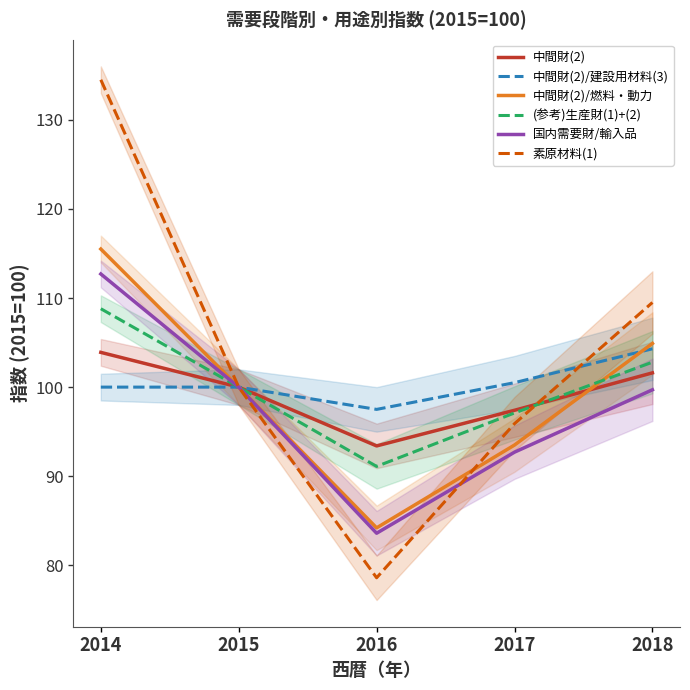

What are all the series names shown in the legend?

中間財(2), 中間財(2)/建設用材料(3), 中間財(2)/燃料・動力, (参考)生産財(1)+(2), 国内需要財/輸入品, 素原材料(1)